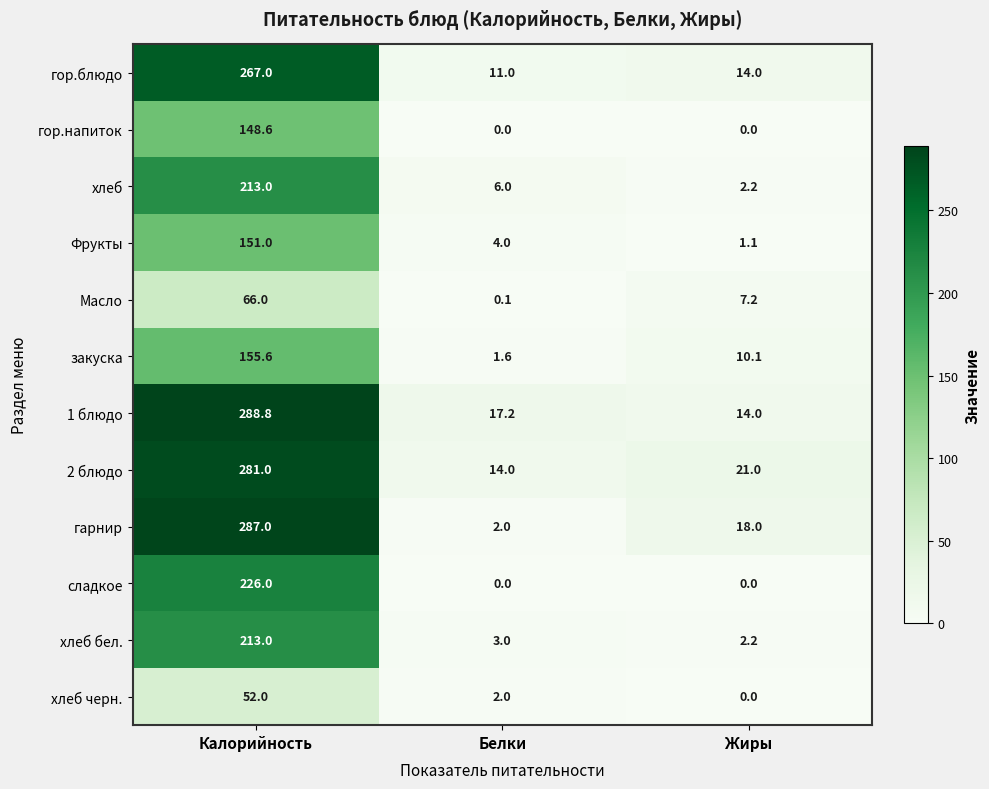

What is the greatest value displayed?

288.8